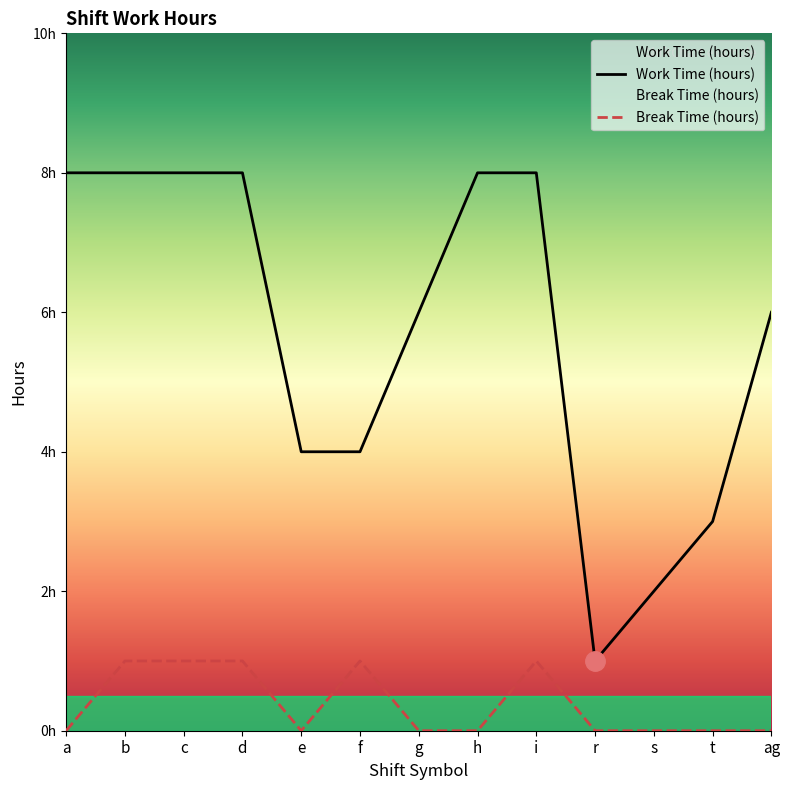

How many lines are shown in the chart?

2